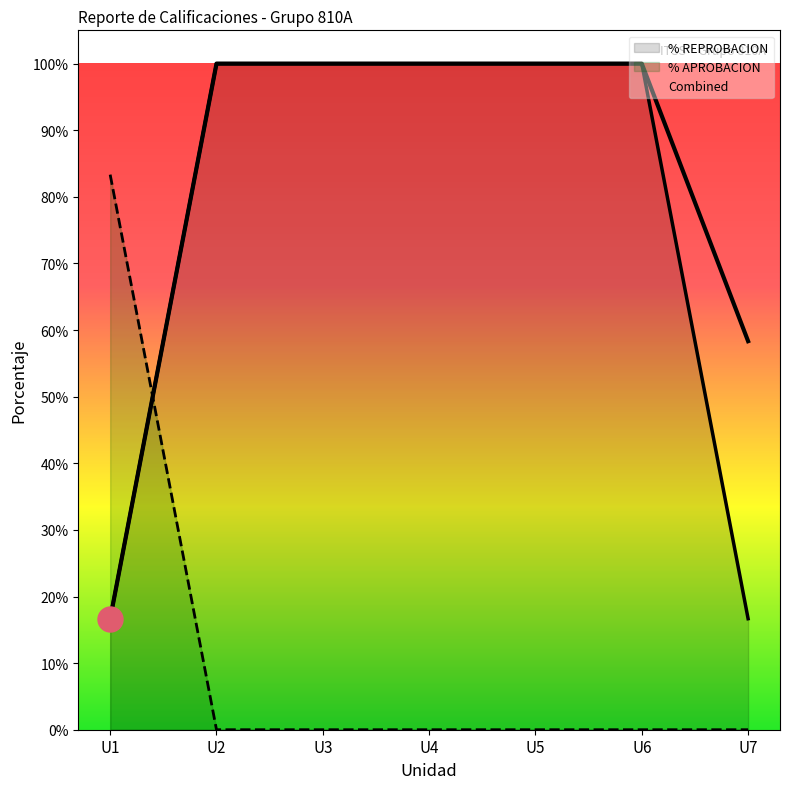

Between which two adjacent categories do % REPROBACION and % APROBACION first intersect?

U1 and U2